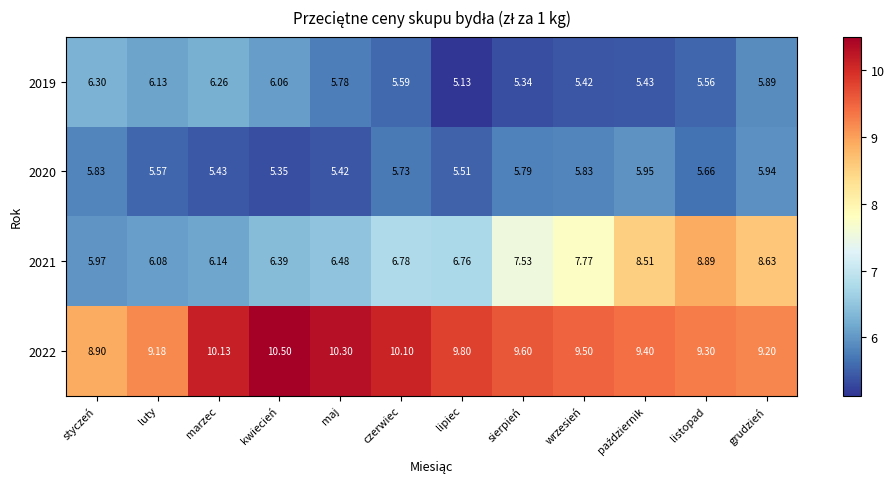

At which label does 2019 reach its peak?

styczeń